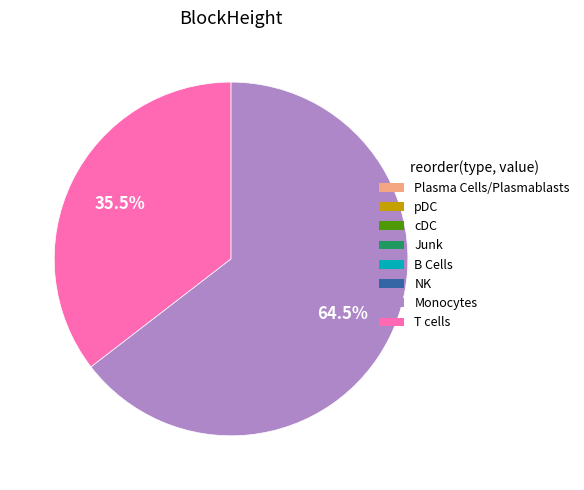

Is there any slice that represents more than half of the pie?

Yes